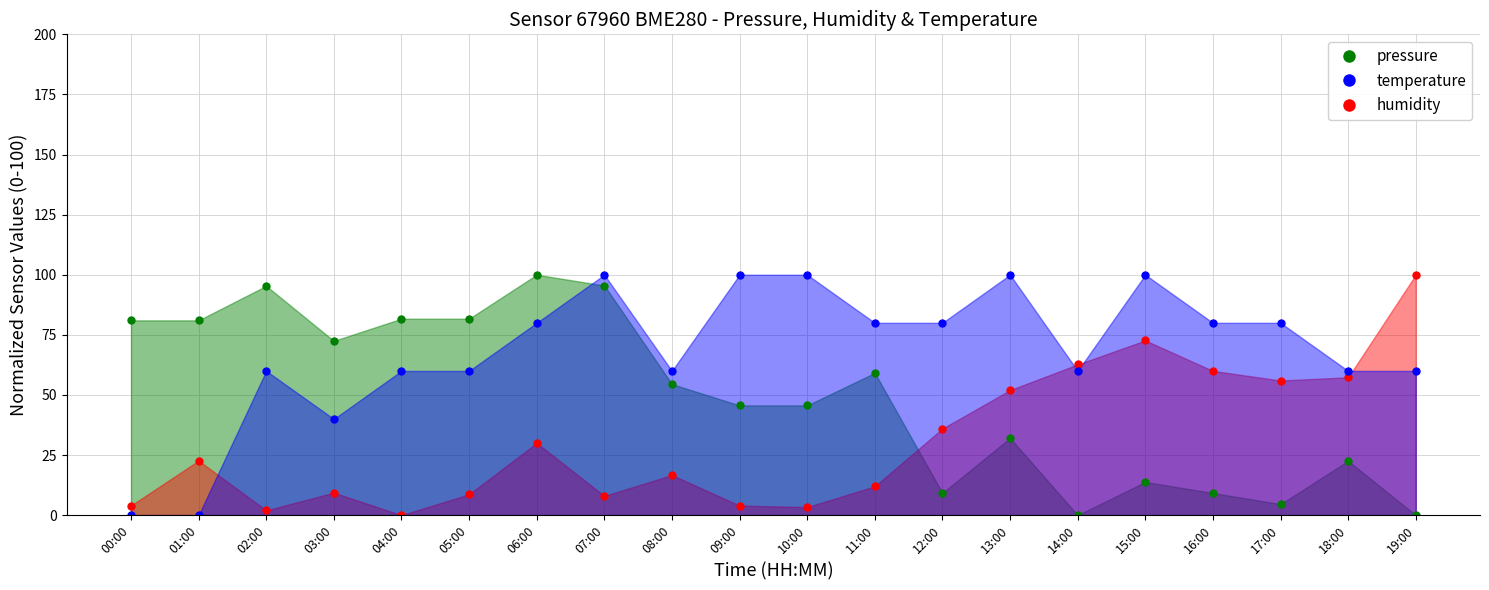

At how many categories does at least one series exceed 47?

20